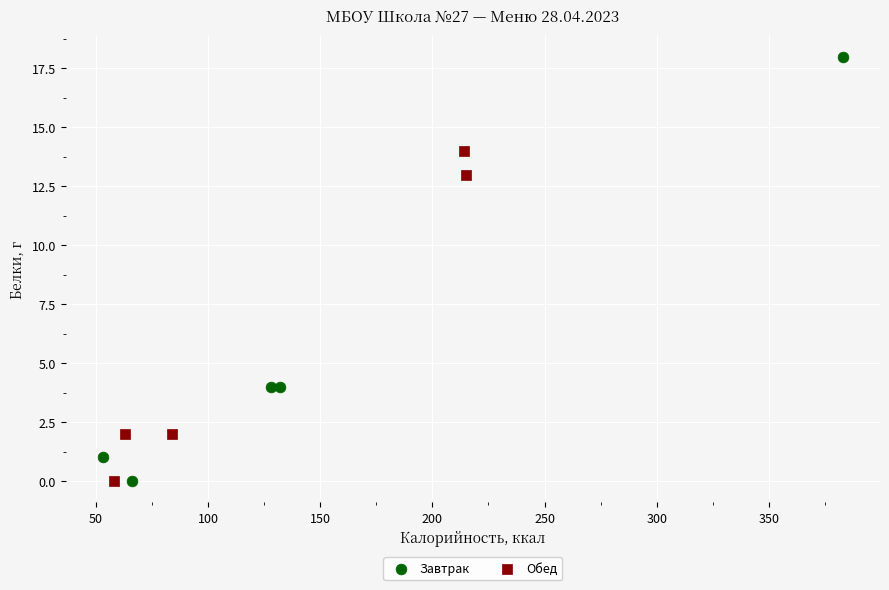

Which series reaches the maximum Y coordinate?

Завтрак